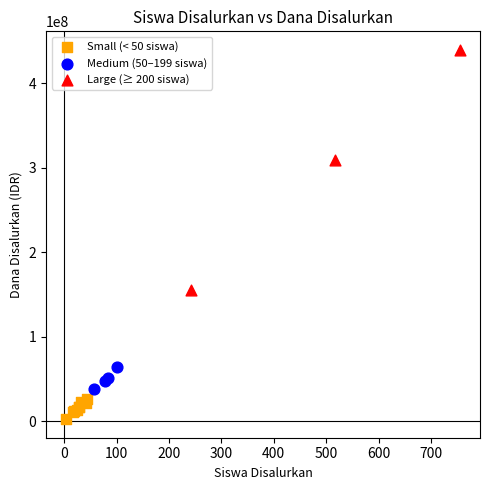

Which series reaches the minimum Y coordinate?

Small (< 50 siswa)